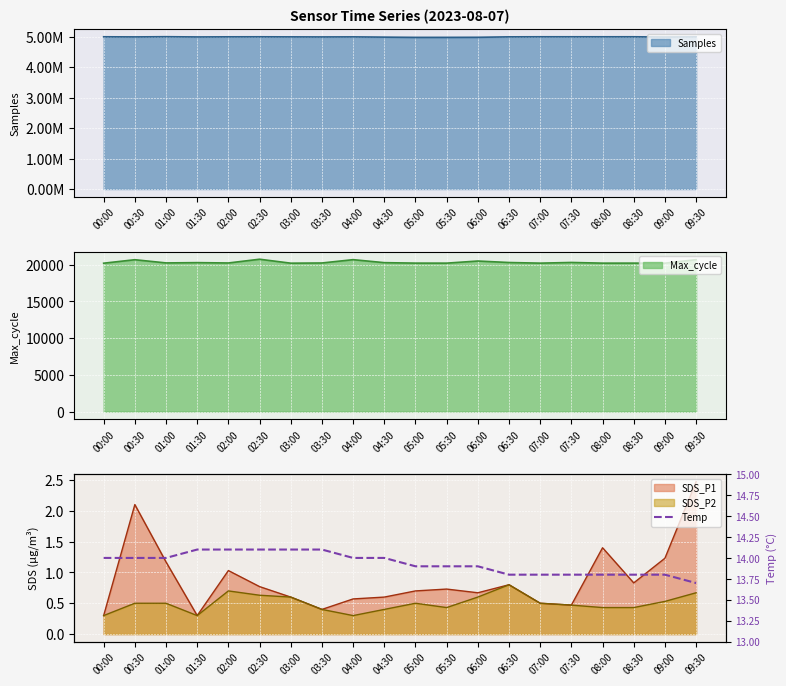

Reading right to left, what are all the values shown in this chart?

09:30=13.7	09:00=13.8	08:30=13.8	08:00=13.8	07:30=13.8	07:00=13.8	06:30=13.8	06:00=13.9	05:30=13.9	05:00=13.9	04:30=14.0	04:00=14.0	03:30=14.1	03:00=14.1	02:30=14.1	02:00=14.1	01:30=14.1	01:00=14.0	00:30=14.0	00:00=14.0